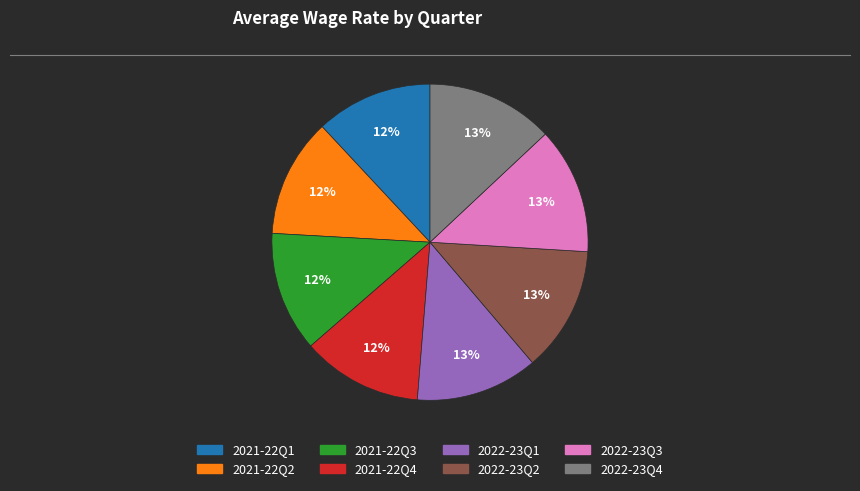

Is there any slice that represents more than half of the pie?

No